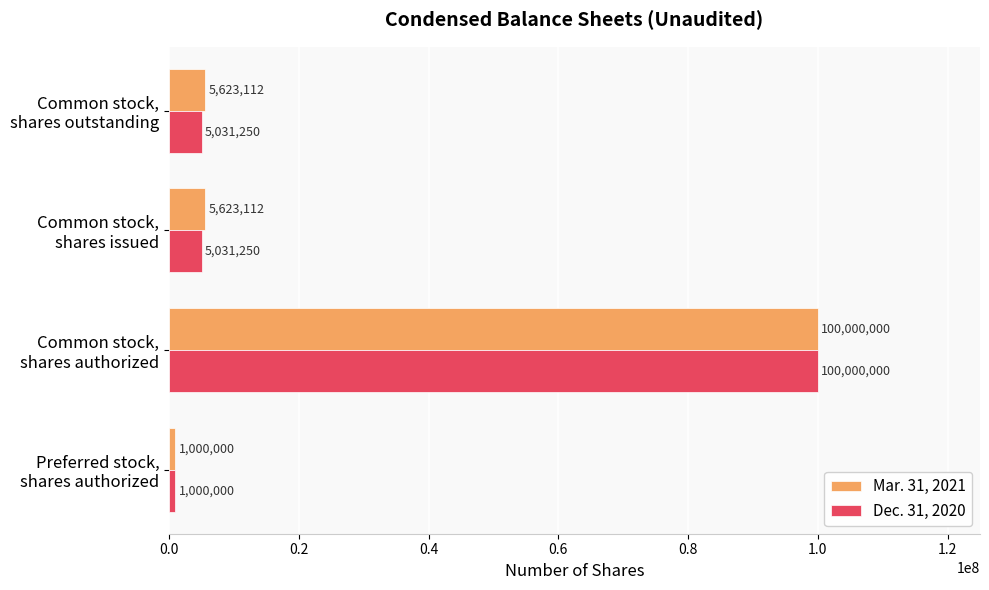

At which category is the sum across all series the highest?

Common stock,
shares authorized